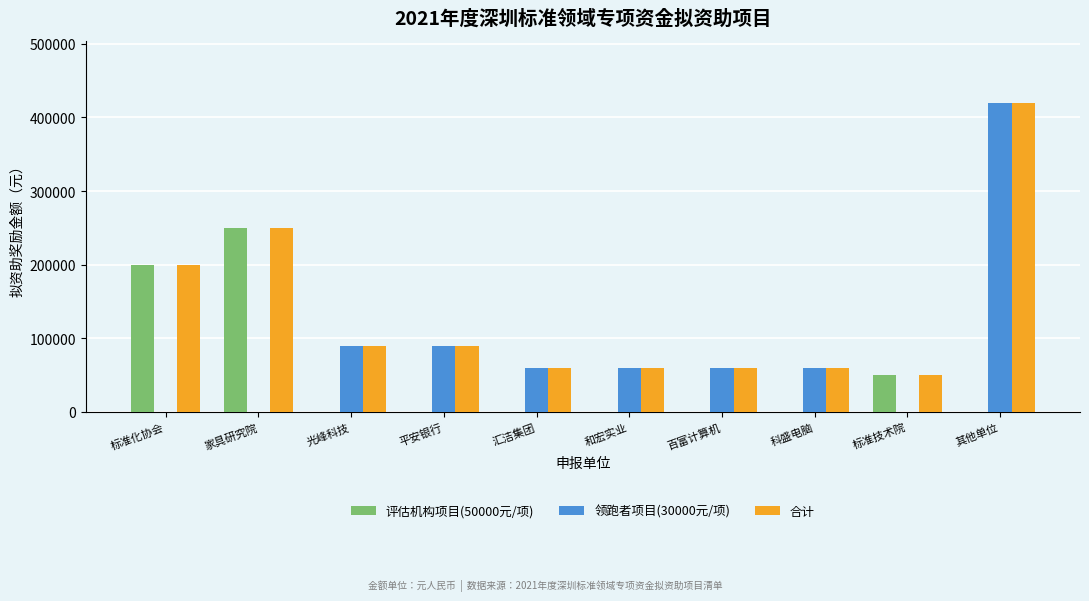

Which series changed the most between 标准化协会 and 百富计算机?

评估机构项目(50000元/项)